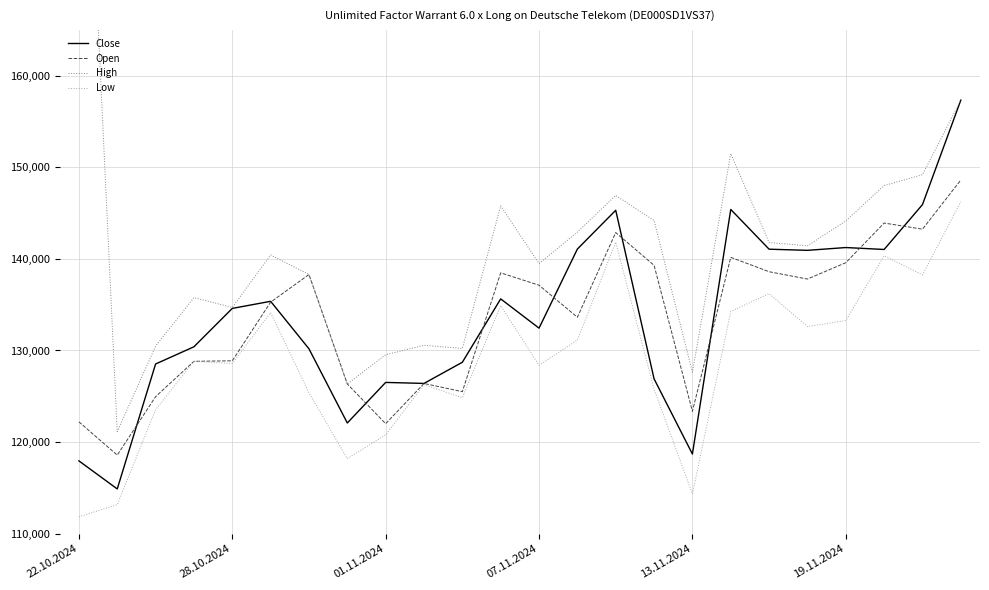

At which category is the sum across all series the highest?

23